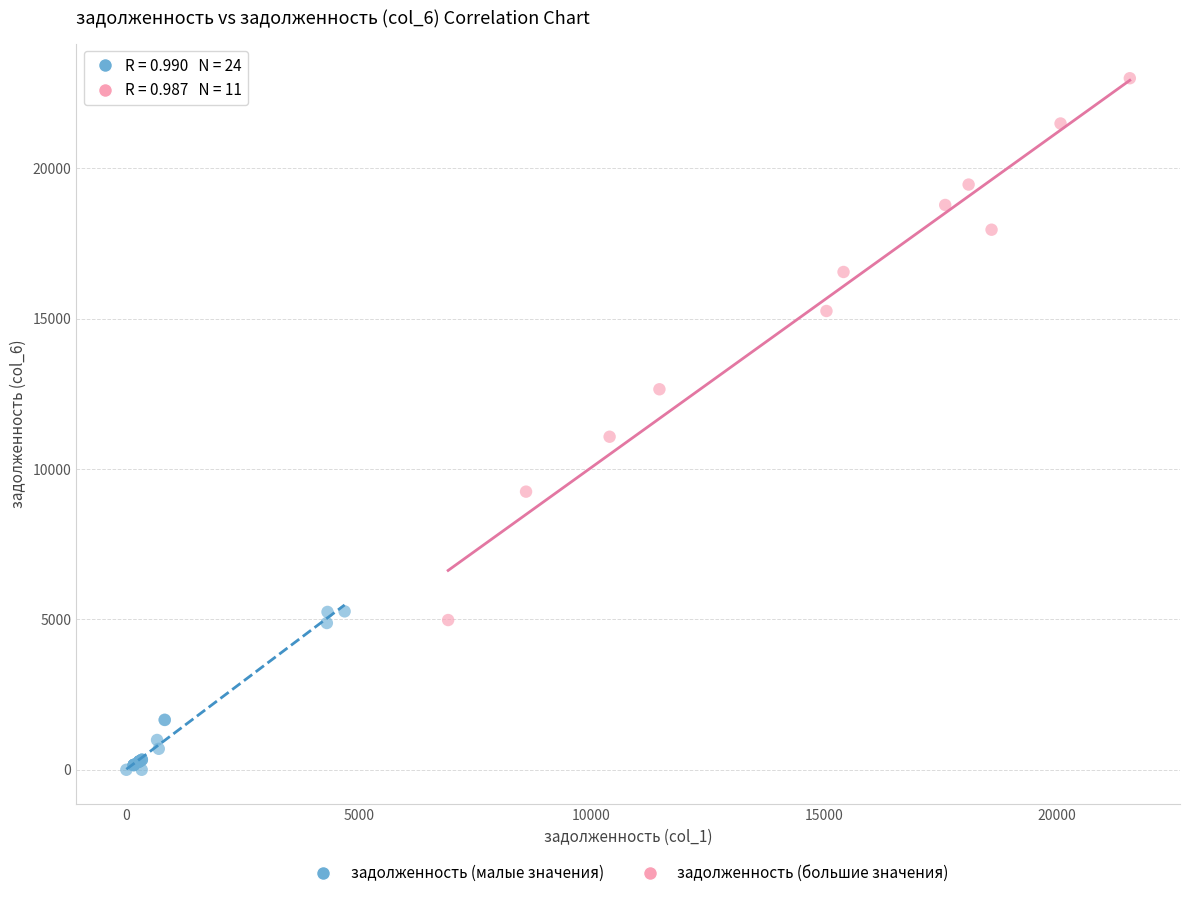

Which series reaches the maximum Y coordinate?

задолженность (большие значения)